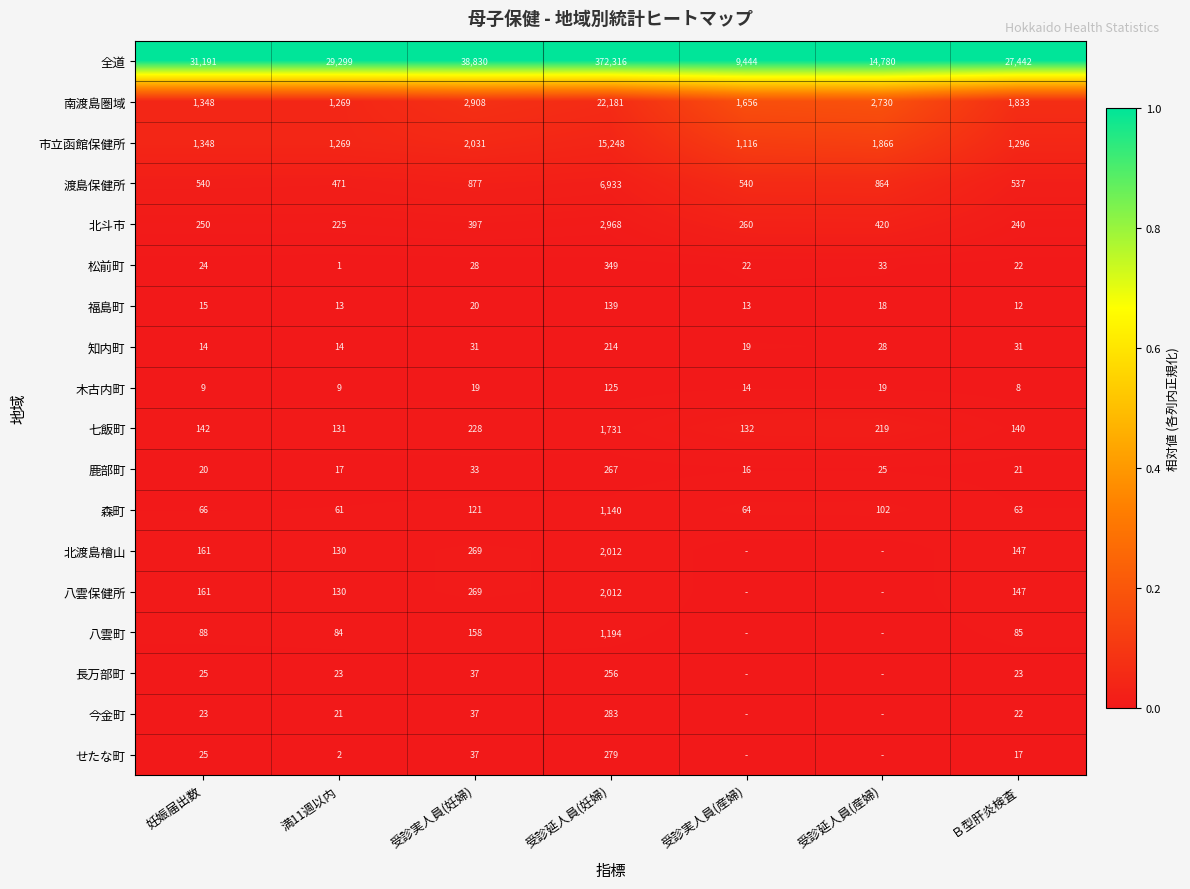

Is it true that 鹿部町 equals 0.0 at 受診延人員(産婦)?

False